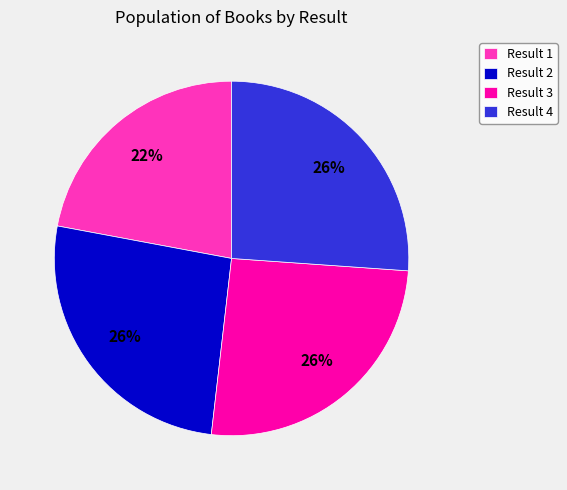

Does Result 1 account for over 50% of the chart?

No